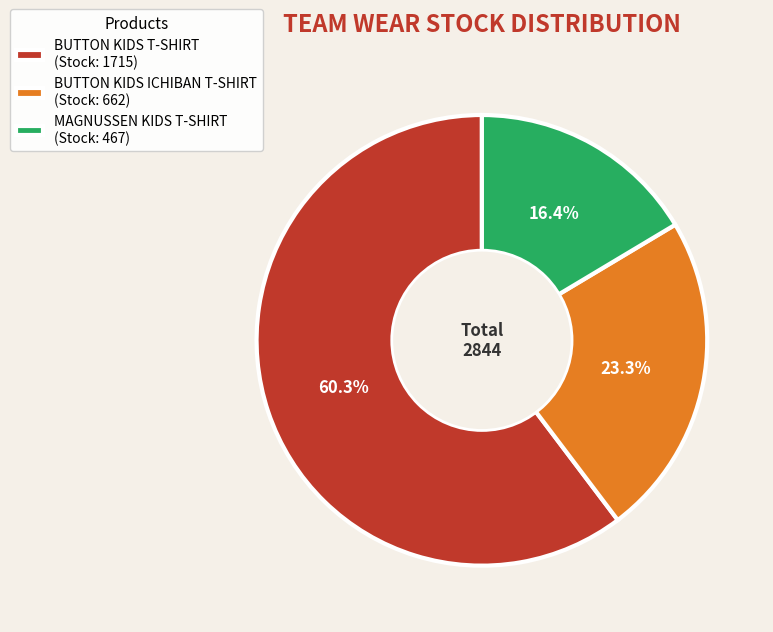

Rank the categories by value from highest to lowest.

BUTTON KIDS T-SHIRT, BUTTON KIDS ICHIBAN T-SHIRT, MAGNUSSEN KIDS T-SHIRT